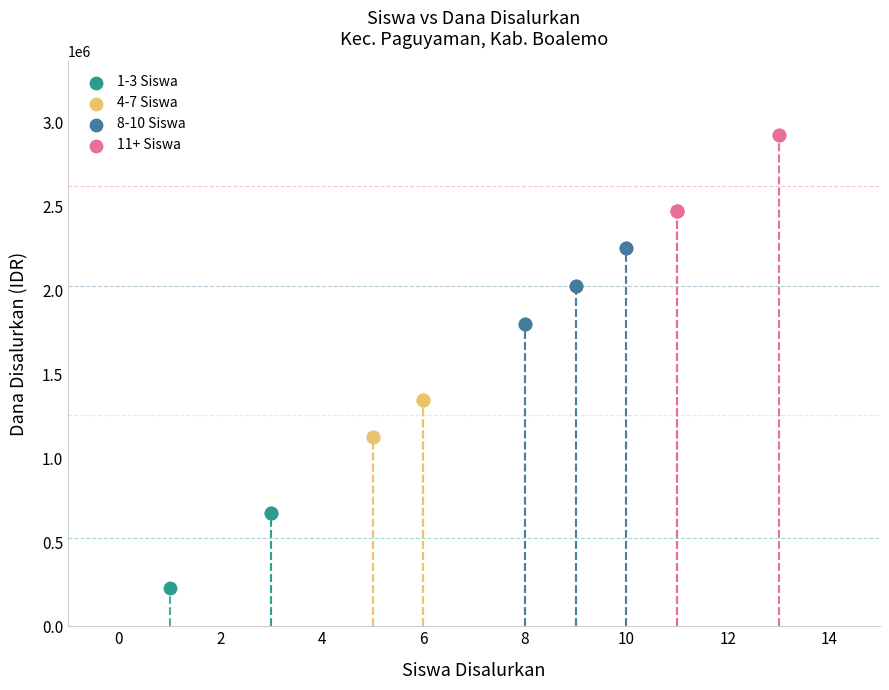

Which series contains the lowest Y value?

1-3 Siswa